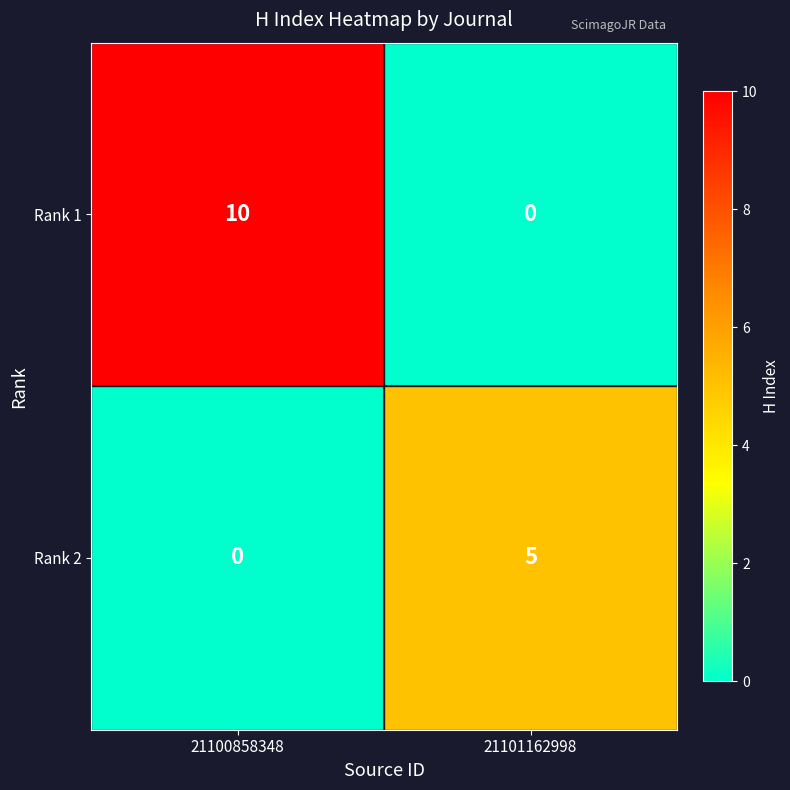

What is the total value across all series at 21101162998?

5